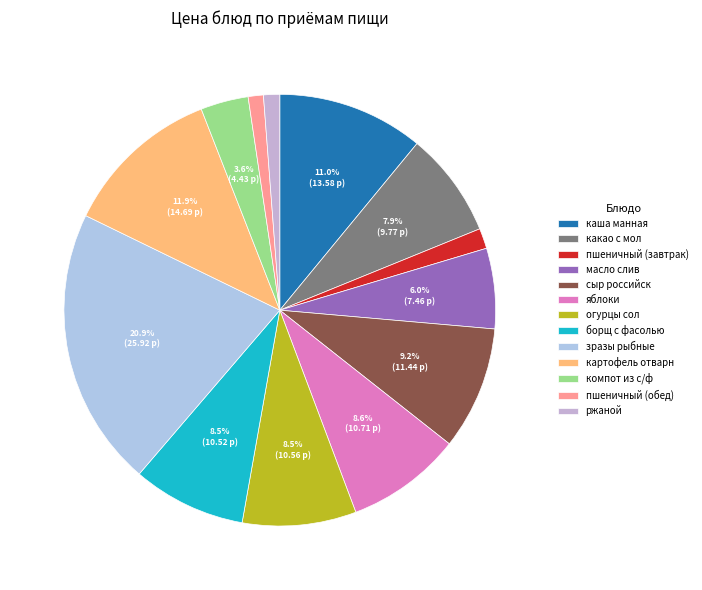

Which slice is the smallest?

пшеничный (обед)